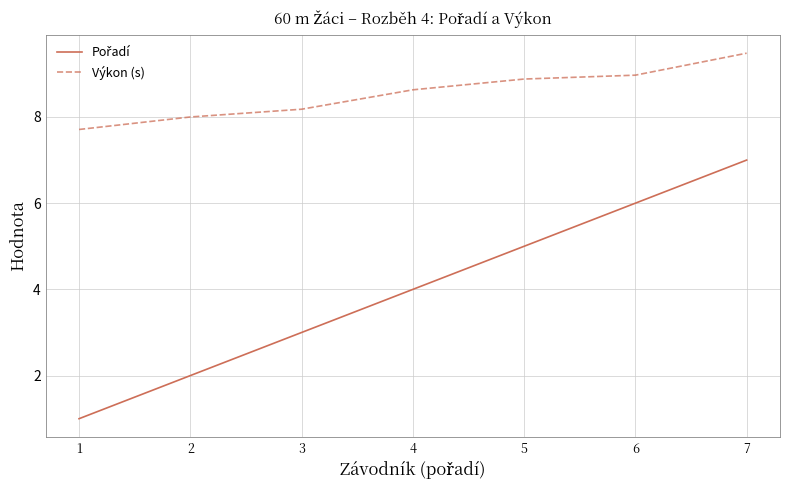

At which category does the chart reach its peak across all series?

7